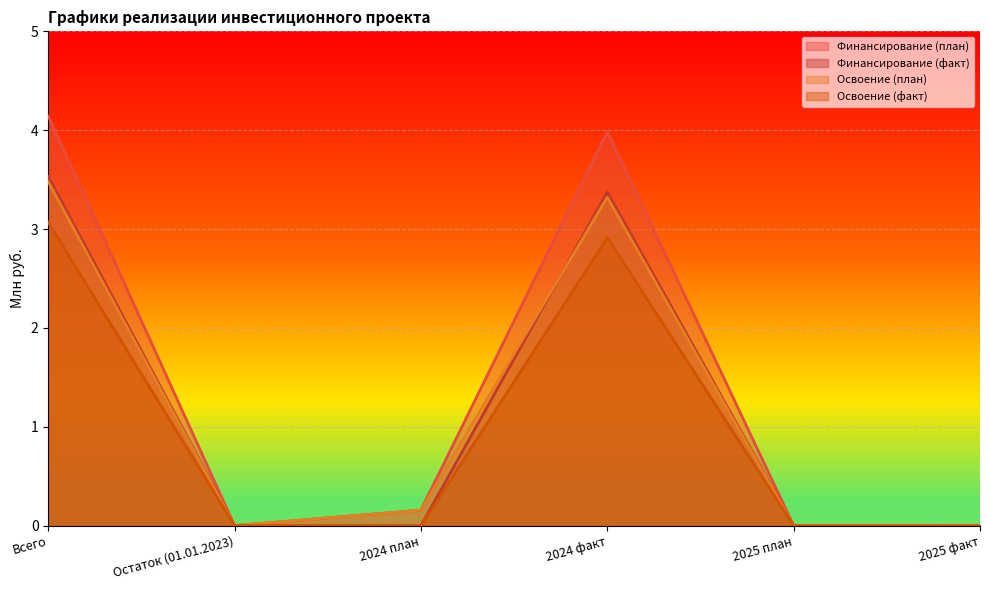

How many interior local peaks does the Освоение (план) series have?

1